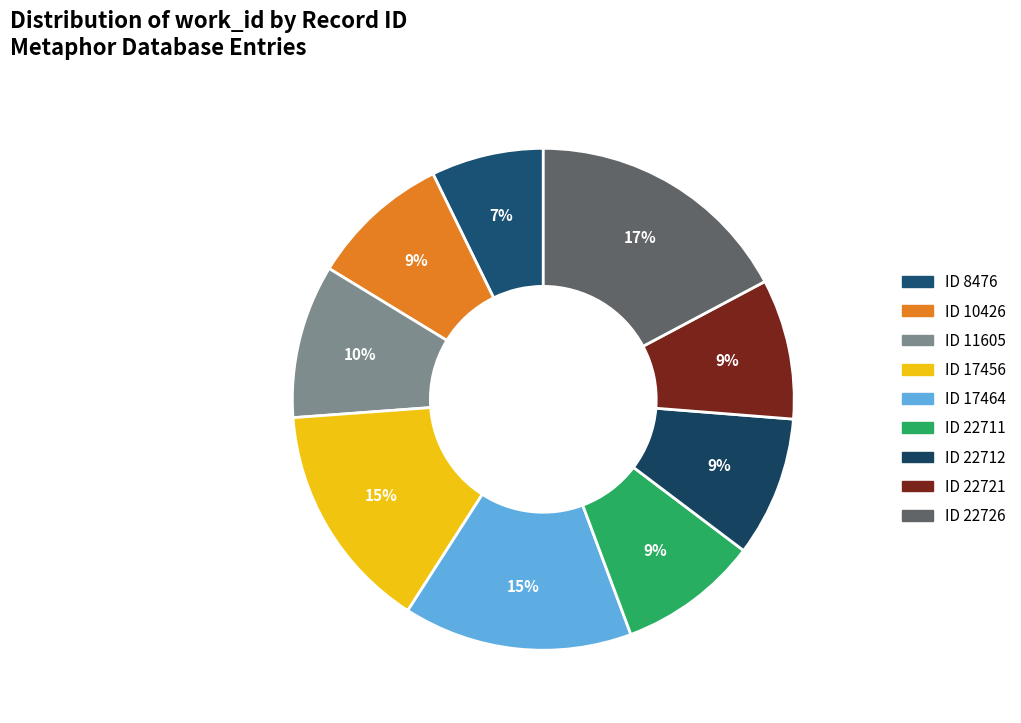

How many segments does this pie chart have?

9